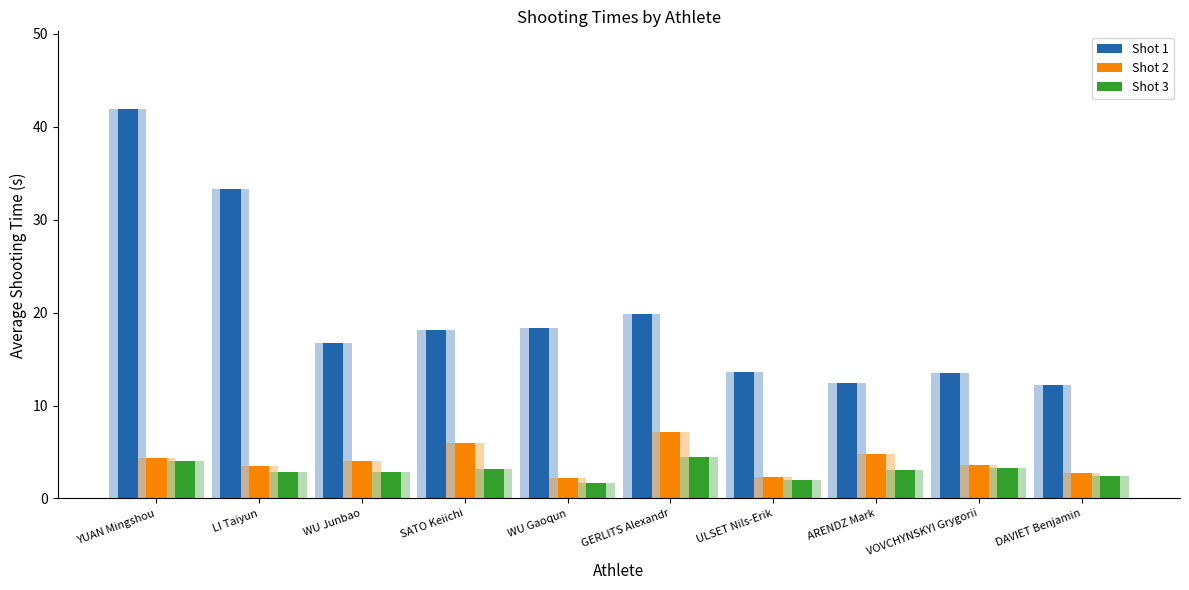

Reading left to right, list all the values displayed in this chart.

Shot 1: YUAN Mingshou=41.9	LI Taiyun=33.4	WU Junbao=16.7	SATO Keiichi=18.1	WU Gaoqun=18.4	GERLITS Alexandr=19.9	ULSET Nils-Erik=13.6	ARENDZ Mark=12.4	VOVCHYNSKYI Grygorii=13.6	DAVIET Benjamin=12.2
Shot 2: YUAN Mingshou=4.3	LI Taiyun=3.5	WU Junbao=4.0	SATO Keiichi=5.9	WU Gaoqun=2.2	GERLITS Alexandr=7.2	ULSET Nils-Erik=2.3	ARENDZ Mark=4.8	VOVCHYNSKYI Grygorii=3.6	DAVIET Benjamin=2.8
Shot 3: YUAN Mingshou=4.0	LI Taiyun=2.9	WU Junbao=2.9	SATO Keiichi=3.2	WU Gaoqun=1.6	GERLITS Alexandr=4.5	ULSET Nils-Erik=1.9	ARENDZ Mark=3.1	VOVCHYNSKYI Grygorii=3.2	DAVIET Benjamin=2.5